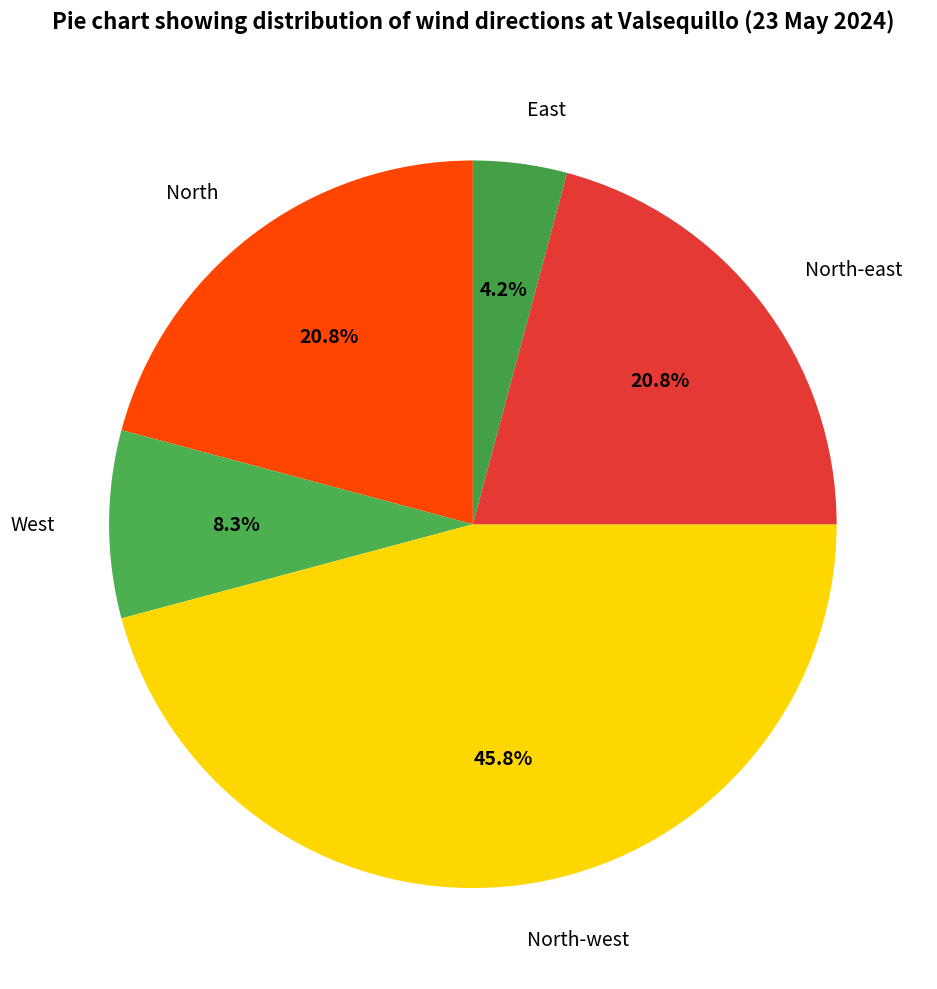

Combined, do West and North-east account for over 50%?

No